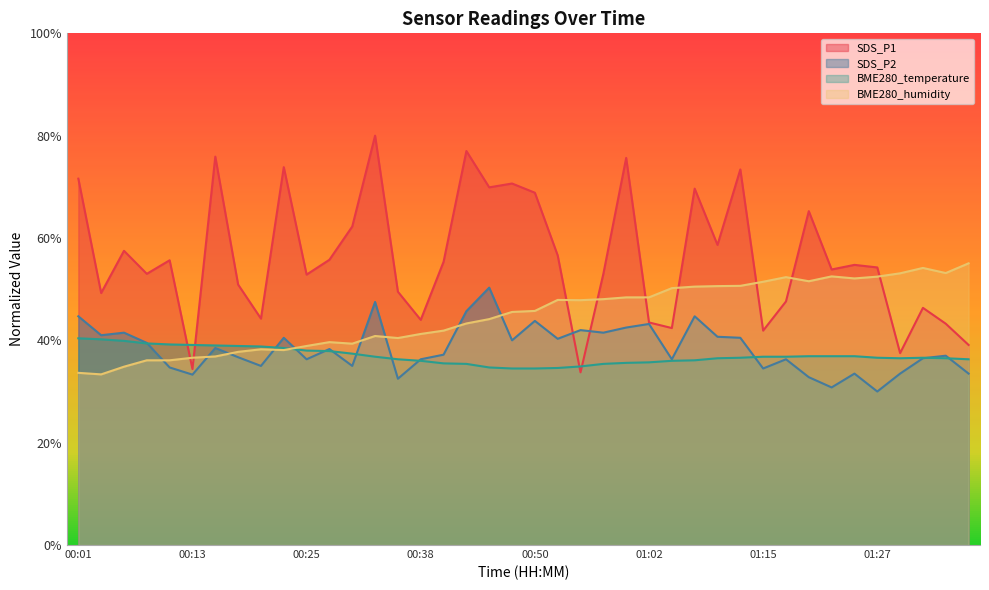

What is the value of the BME280_humidity point at the 28th from the left?

50.5